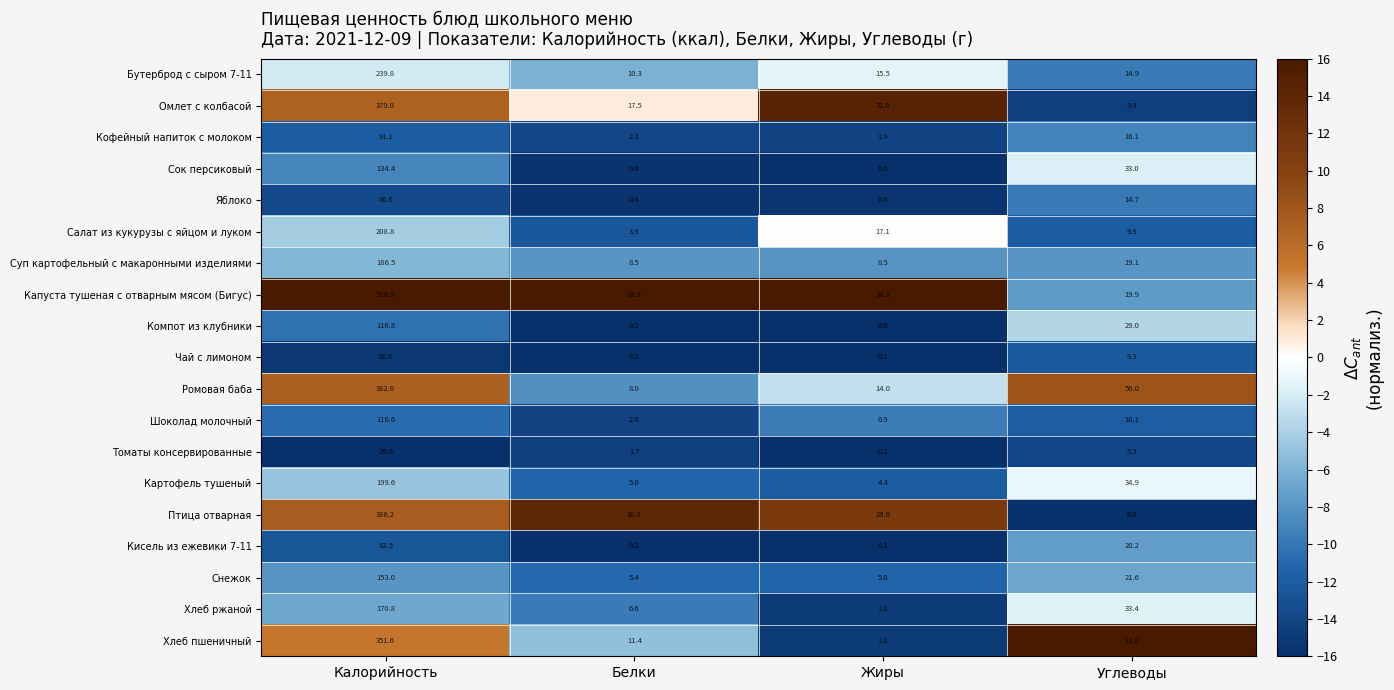

Which series has the largest total across all categories?

Капуста тушеная с отварным мясом (Бигус)